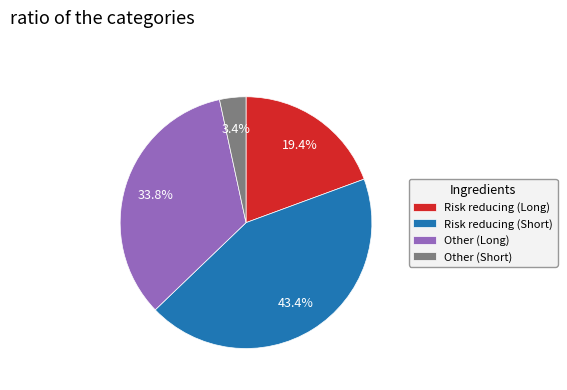

To the nearest percent, what portion does Risk reducing (Short) represent?

43%